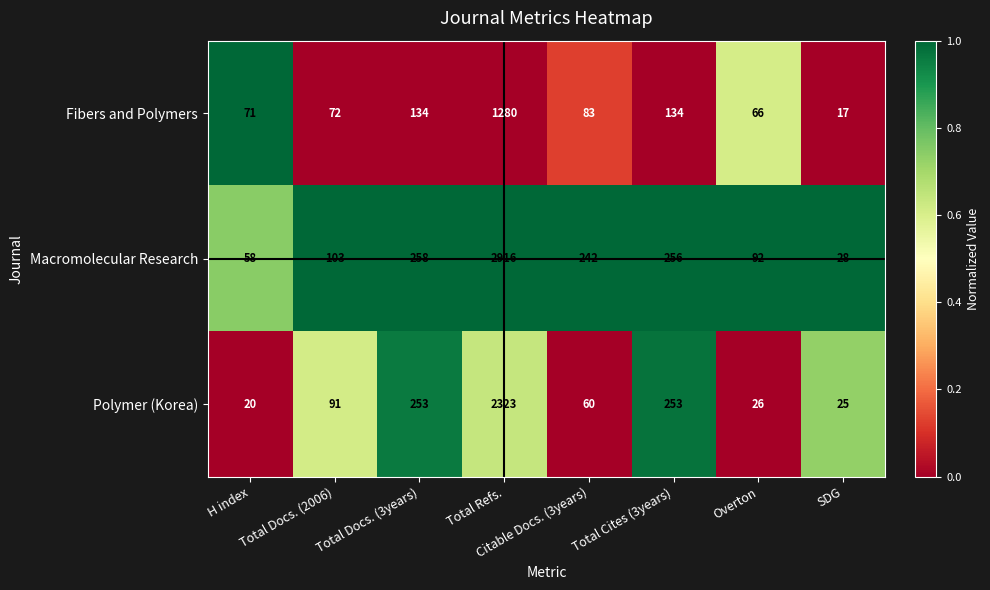

At Total Docs. (2006), list the series in order from smallest to largest.

Fibers and Polymers, Polymer (Korea), Macromolecular Research